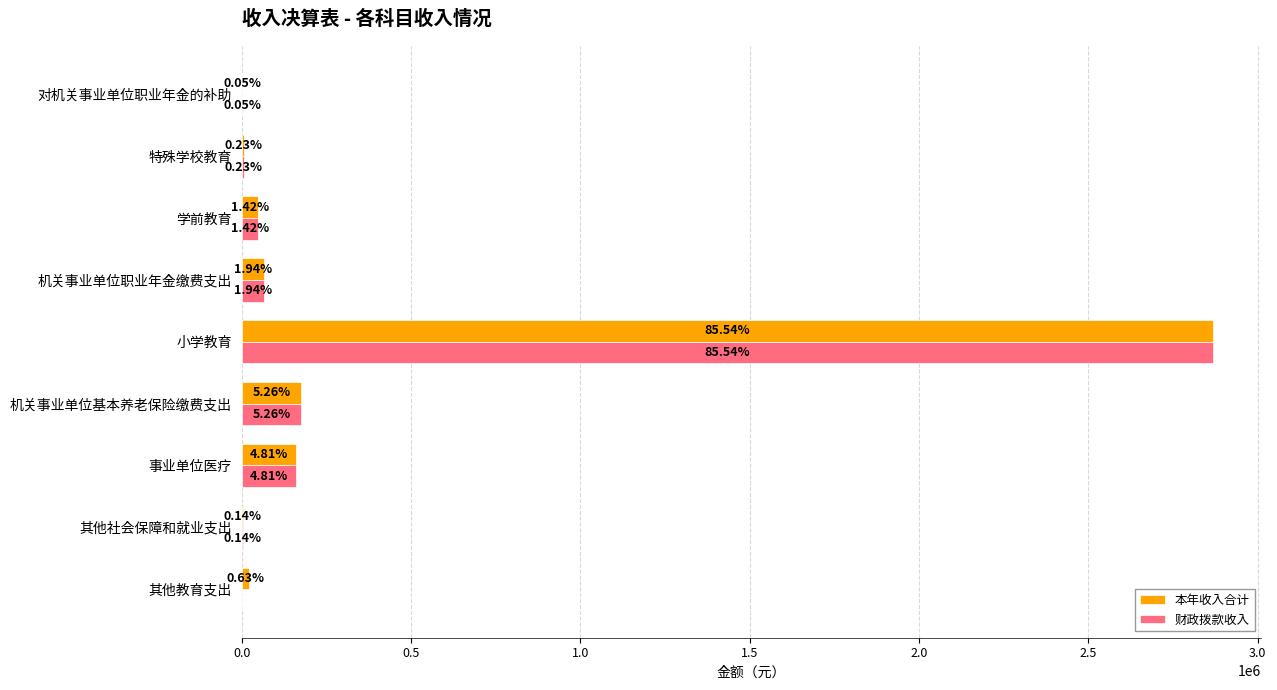

What is the value of the 本年收入合计 bar at the 4th from the left?

176221.1